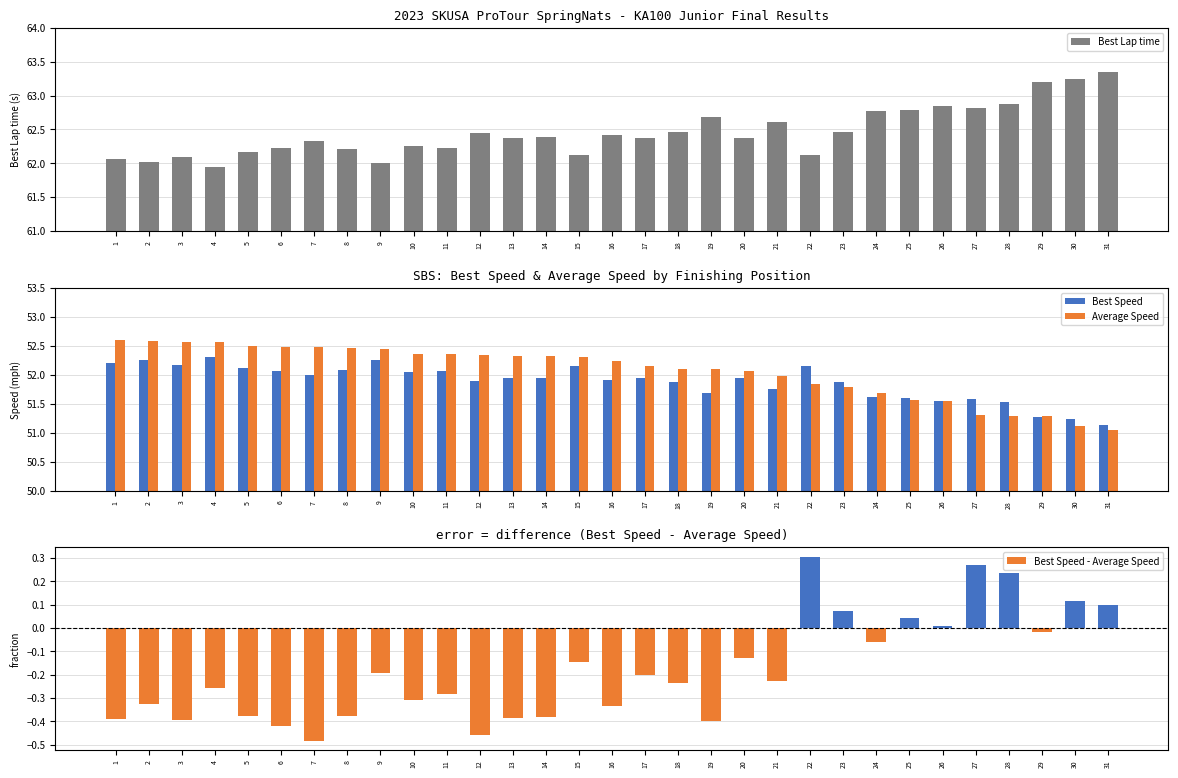

List the labels in order of Best Speed value, smallest first.

31, 30, 29, 28, 26, 27, 25, 24, 19, 21, 23, 18, 12, 16, 14, 17, 20, 13, 7, 10, 6, 11, 8, 5, 22, 15, 3, 1, 2, 9, 4